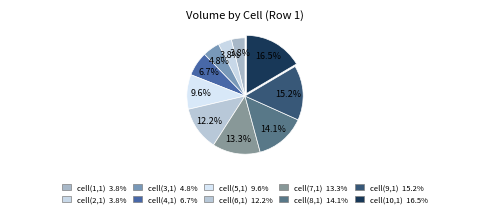

To the nearest percent, what is the average slice percentage?

10%